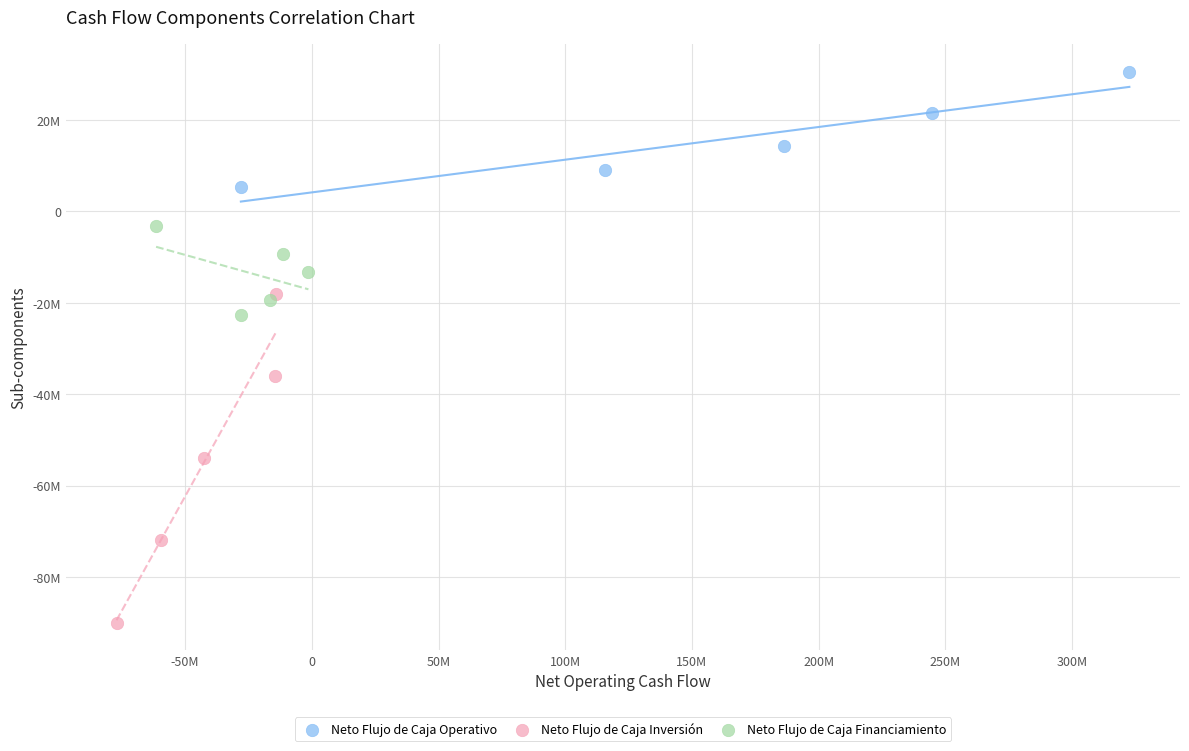

Which series contains the highest Y value?

Neto Flujo de Caja Operativo